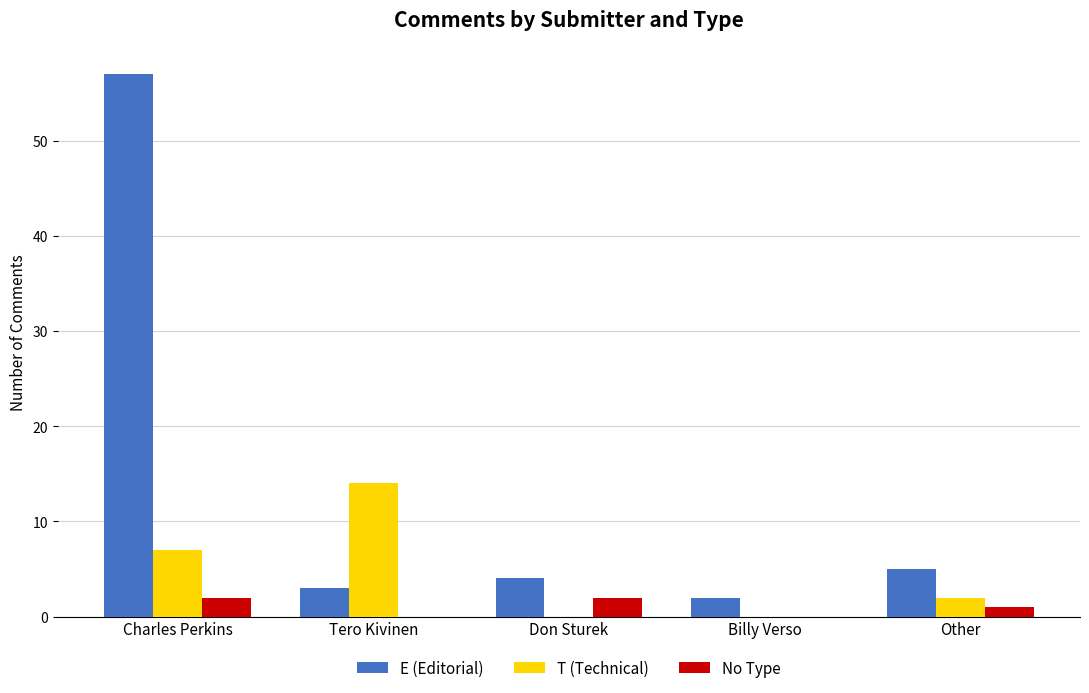

Reading left to right, list all the values displayed in this chart.

E (Editorial): Charles Perkins=57	Tero Kivinen=3	Don Sturek=4	Billy Verso=2	Other=5
T (Technical): Charles Perkins=7	Tero Kivinen=14	Don Sturek=0	Billy Verso=0	Other=2
No Type: Charles Perkins=2	Tero Kivinen=0	Don Sturek=2	Billy Verso=0	Other=1